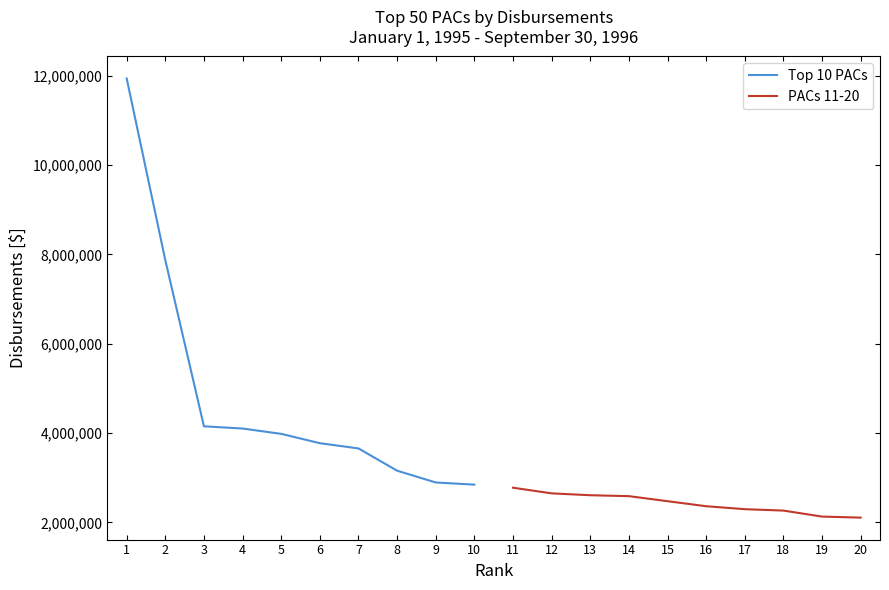

Reading right to left, transcribe all the data shown in this chart.

Top 10 PACs: 10=2846036	9=2893876	8=3157545	7=3655971	6=3773737	5=3982454	4=4101951	3=4151470	2=7871378	1=11940854
PACs 11-20: 10=2106828	9=2130071	8=2264510	7=2295850	6=2362105	5=2474817	4=2587762	3=2608259	2=2650080	1=2776378